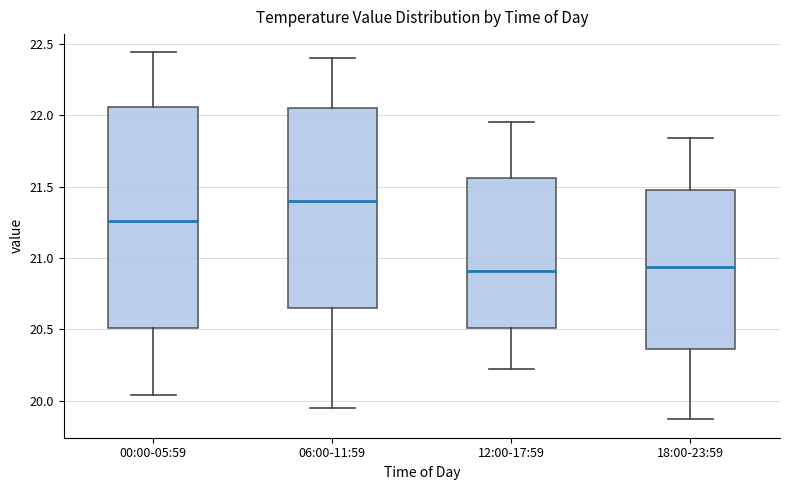

Reading left to right, read every box against the y-axis: the position of its median line, the range the box covers, and the ends of its whiskers. The values are not printed on the chart, so give them approximately, as read against the axis.

00:00-05:59: median 21.25, box 20.50 to 22.05, whiskers 20.05 to 22.45
06:00-11:59: median 21.40, box 20.65 to 22.05, whiskers 19.95 to 22.40
12:00-17:59: median 20.90, box 20.50 to 21.55, whiskers 20.20 to 21.95
18:00-23:59: median 20.95, box 20.35 to 21.50, whiskers 19.85 to 21.85